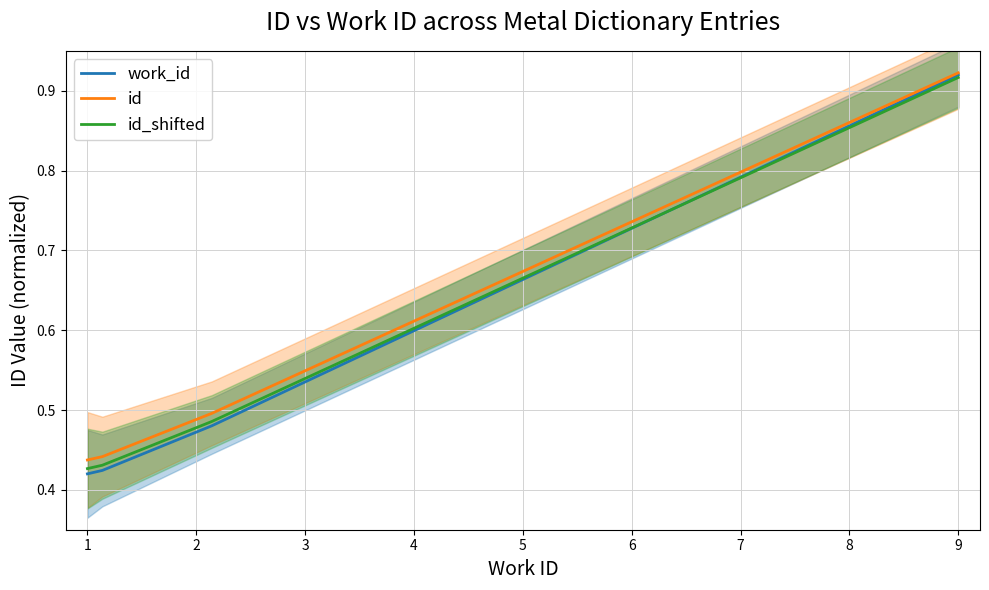

List the series in order of their peak value, lowest first.

id_shifted, work_id, id